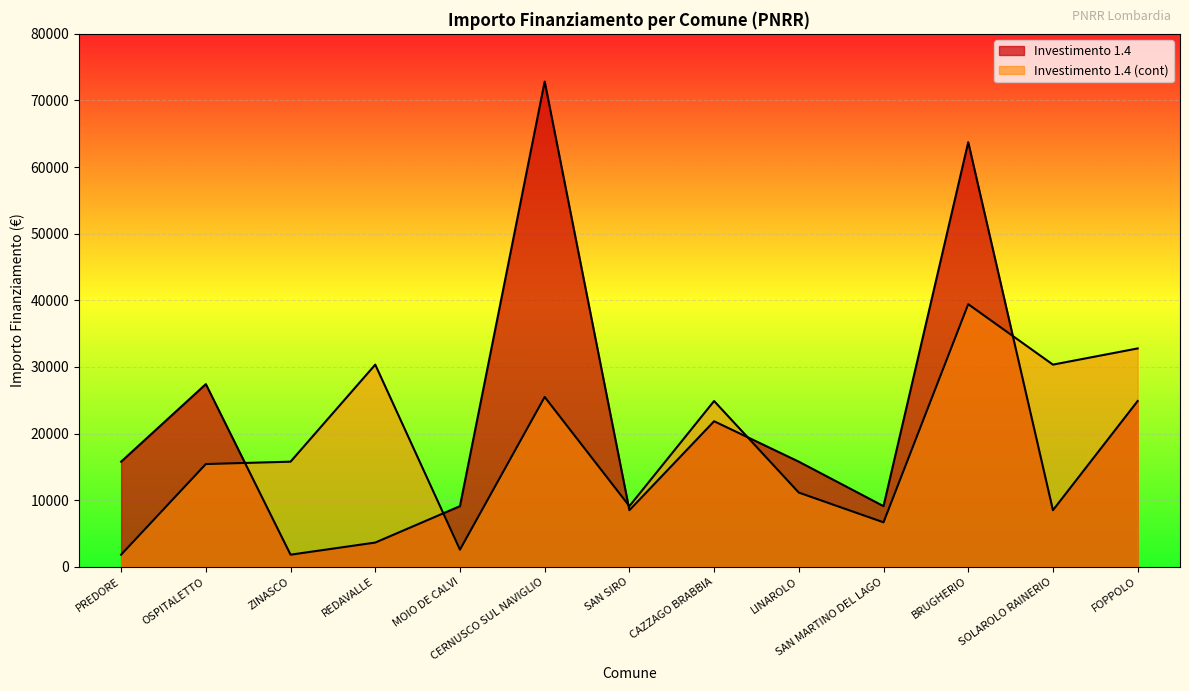

What are all the series names shown in the legend?

Investimento 1.4, Investimento 1.4 (cont)